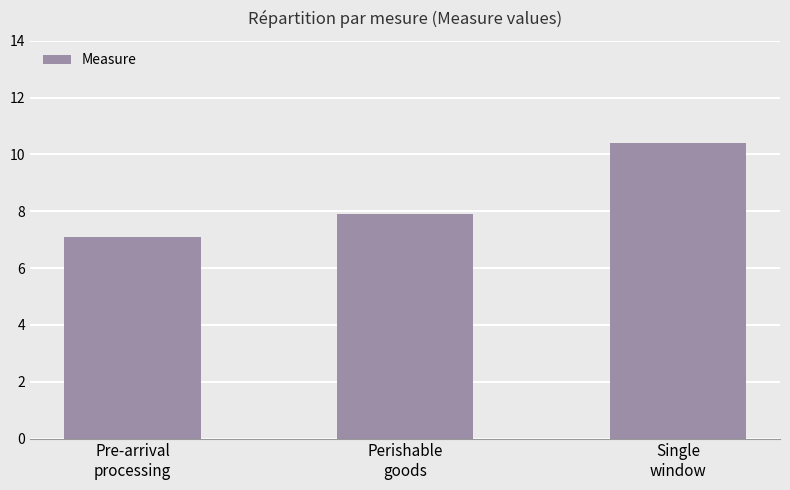

Rank the categories by value from lowest to highest.

Pre-arrival
processing, Perishable
goods, Single
window